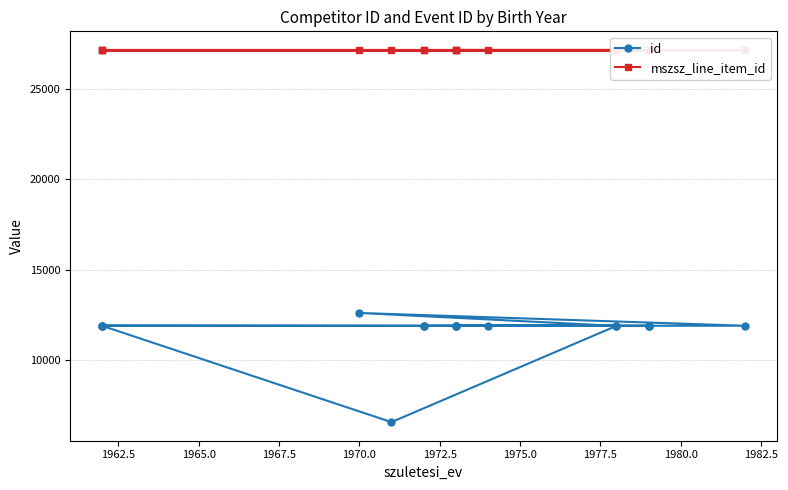

The mszsz_line_item_id series shows 12769 at 1982.5. True or false?

False